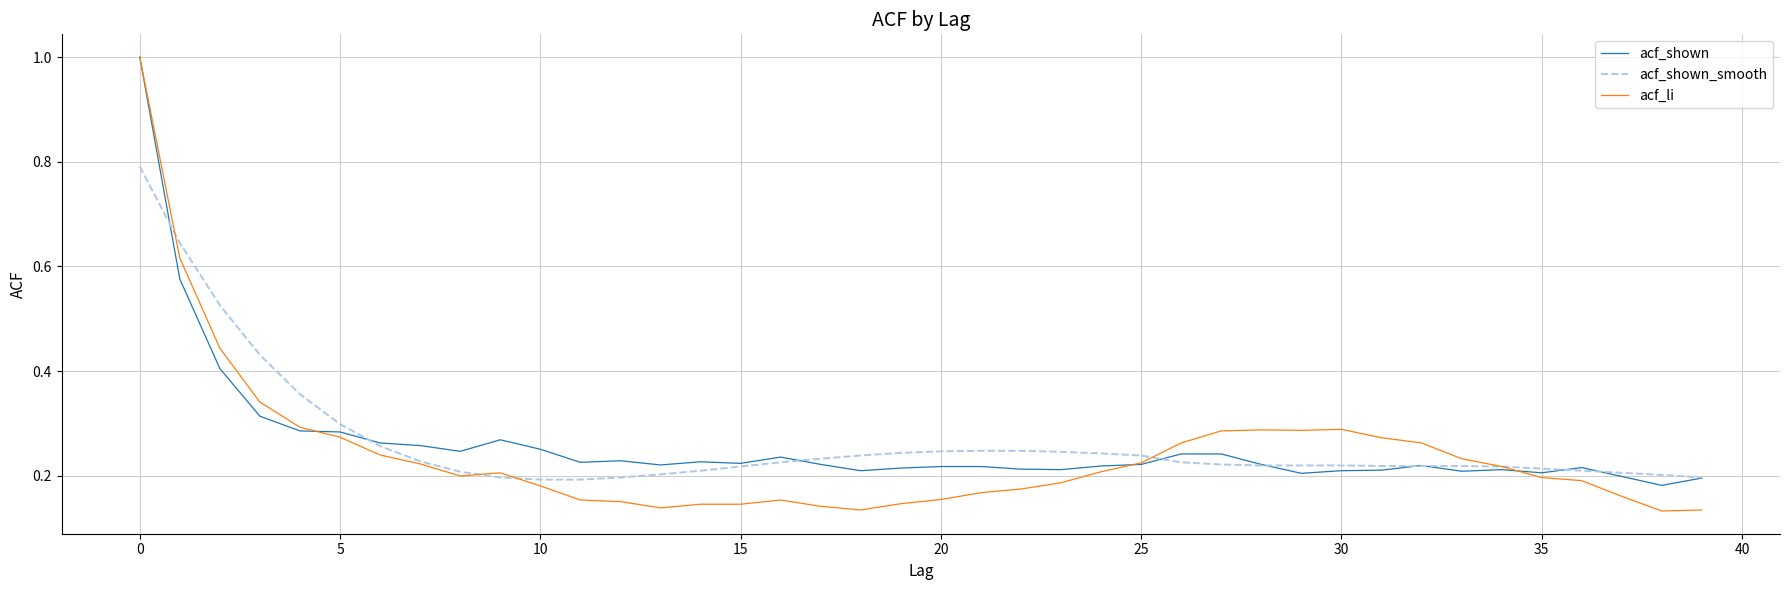

What is the maximum value for acf_shown_smooth?

0.8